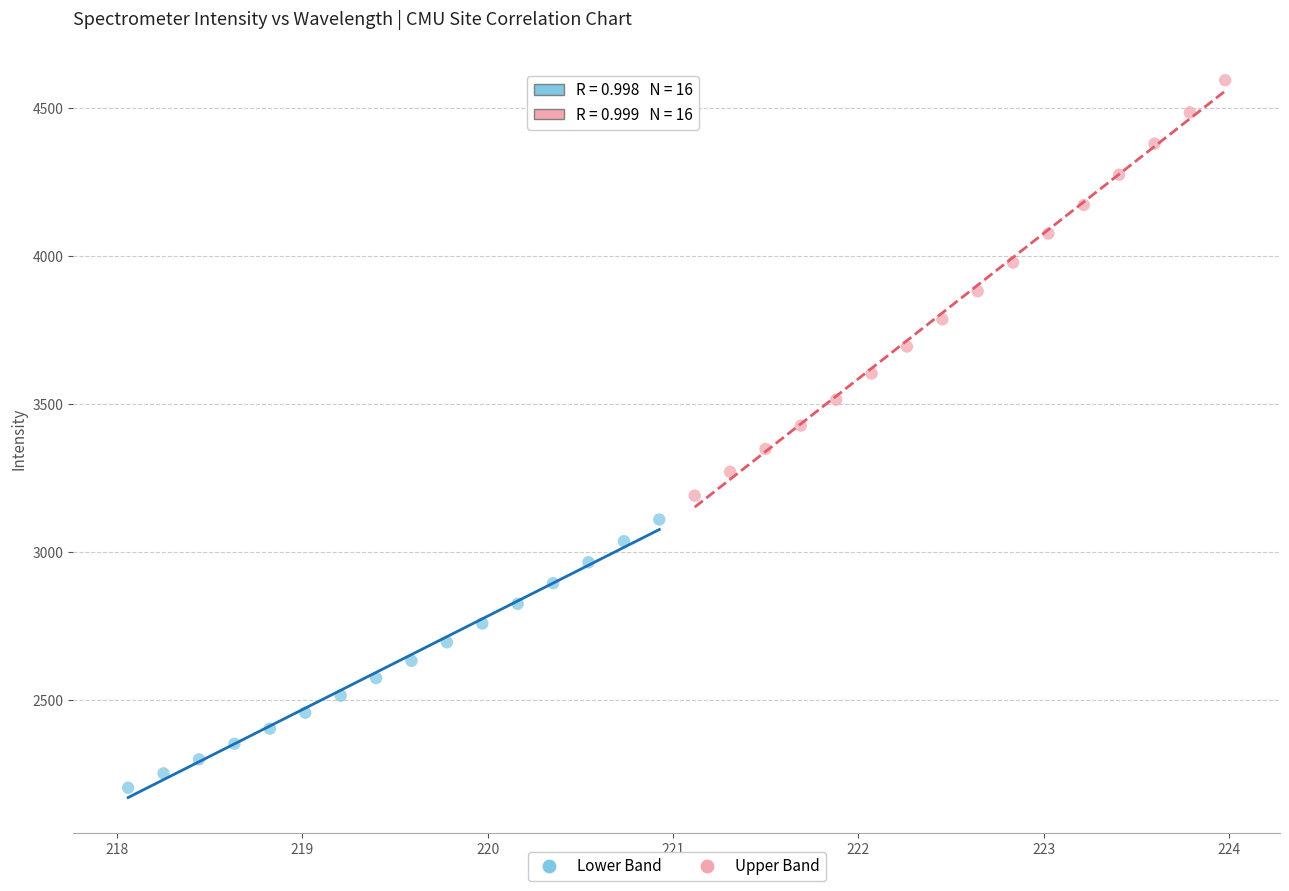

Which series contains the highest Y value?

Upper Band